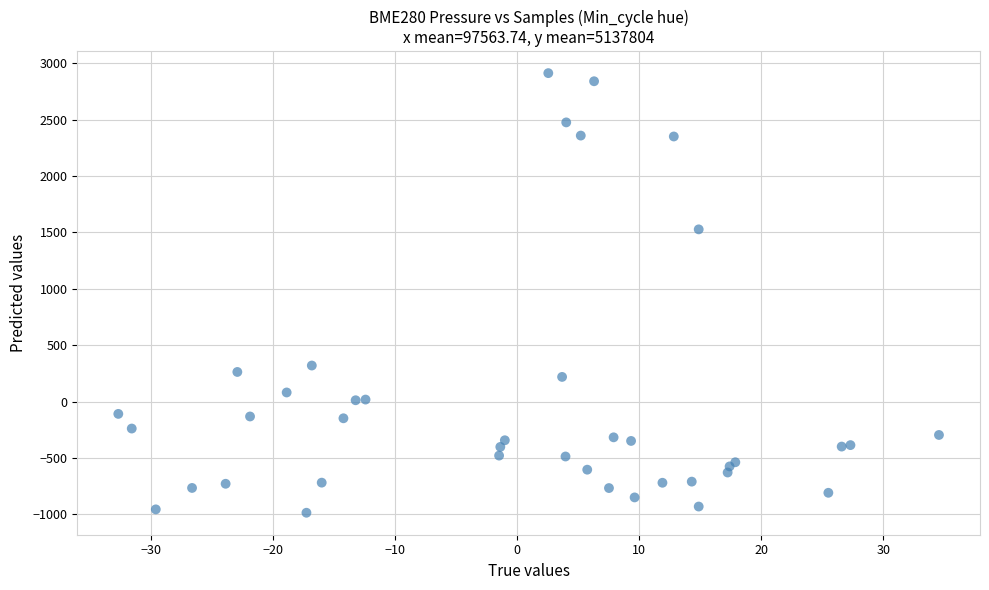

What Y value in the scatter plot is closest to 963?

1527.7